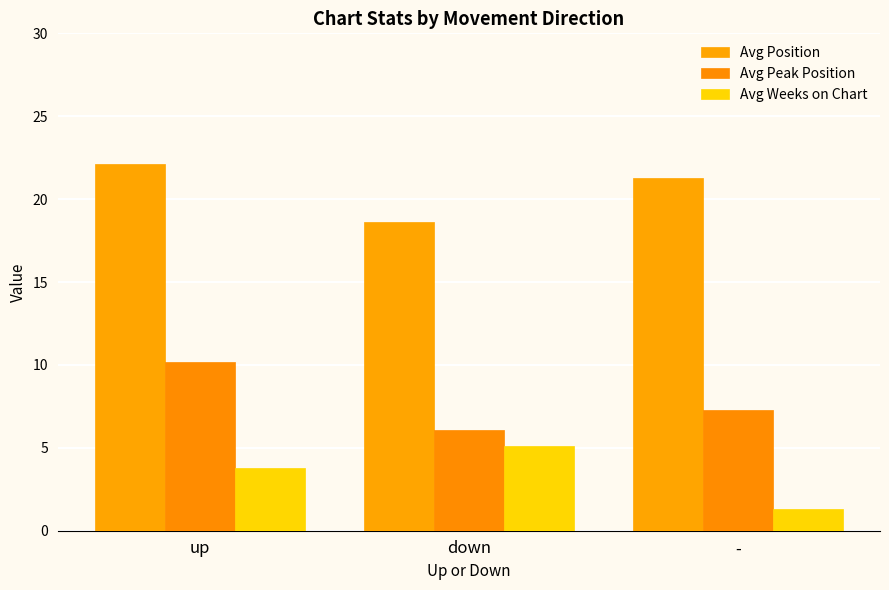

Which series has the largest total across all categories?

Avg Position